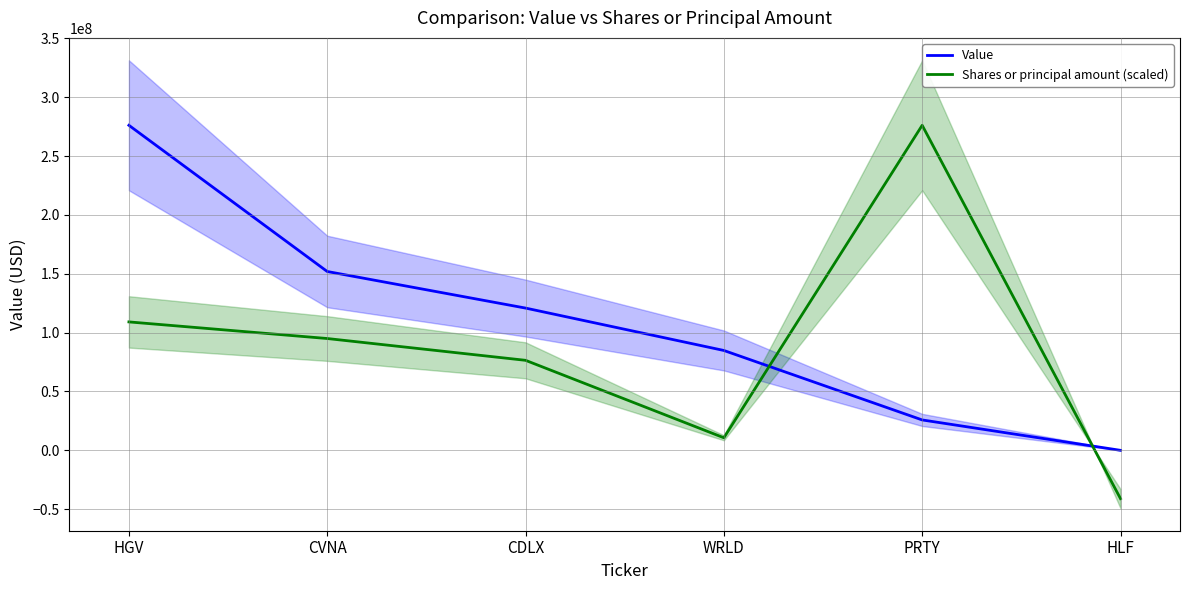

How many times do Shares or principal amount (scaled) and Value cross each other?

2